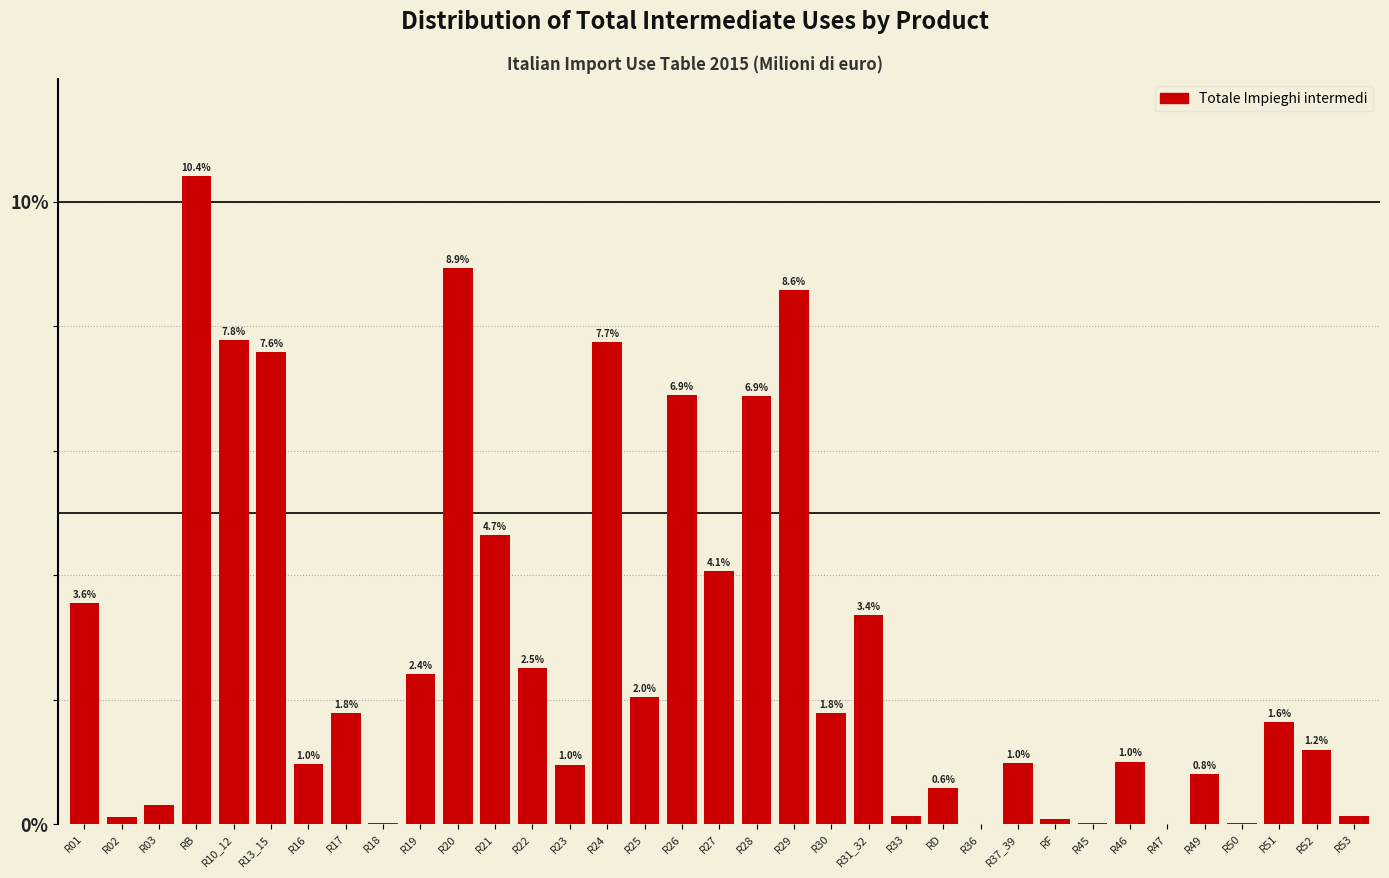

Approximately how many times larger is the value at R17 compared to R51?

1.1